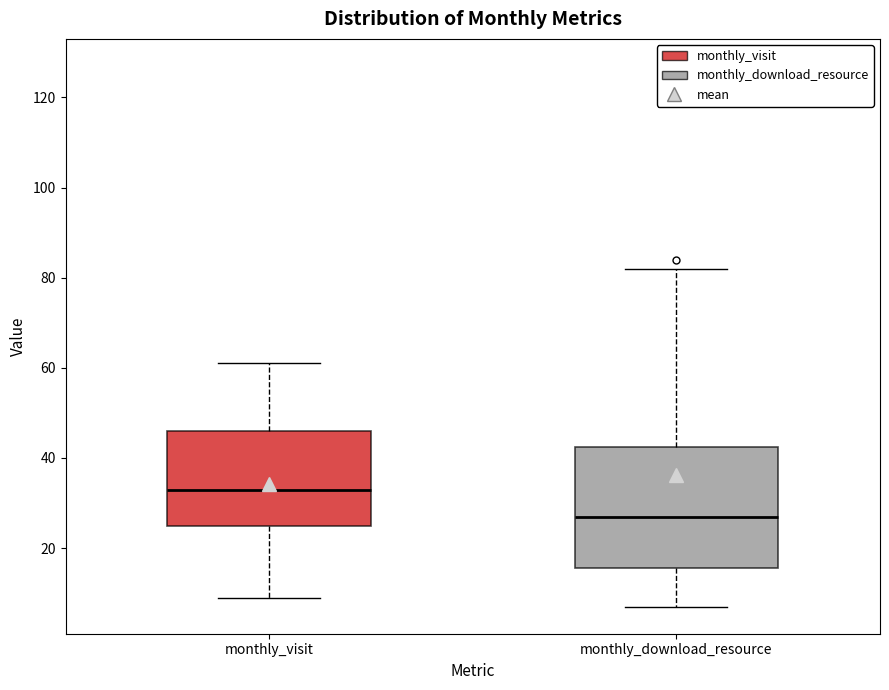

Where is the upper edge of the box for monthly_download_resource on the y-axis? The values are not printed on the chart, so give them approximately, as read against the axis.

42